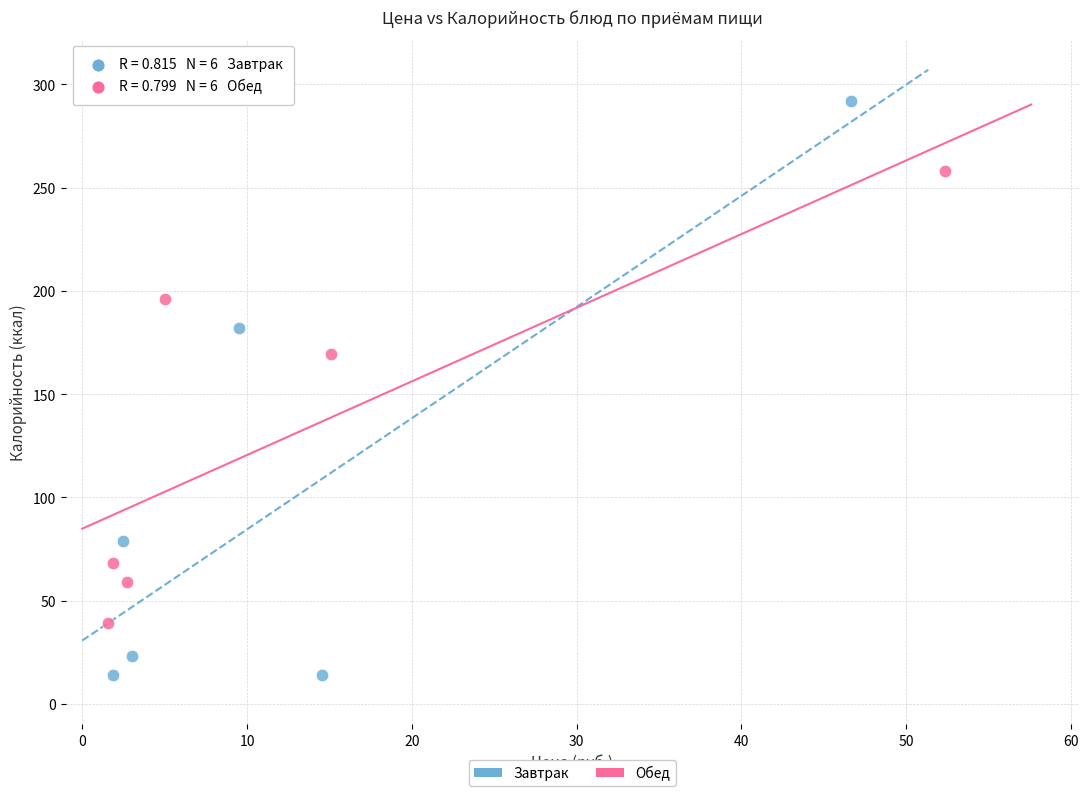

Which series reaches the maximum Y coordinate?

Завтрак